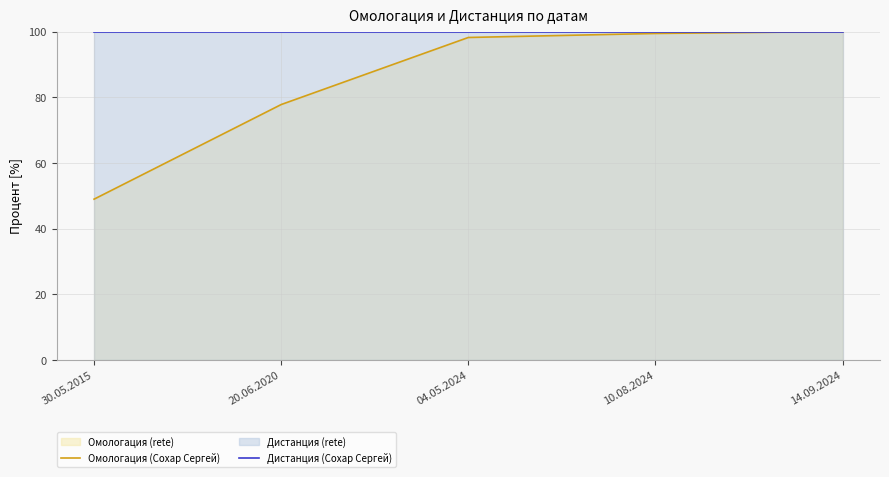

What is the sum of the Дистанция (Сохар Сергей) values at 20.06.2020 and 30.05.2015?

200.0